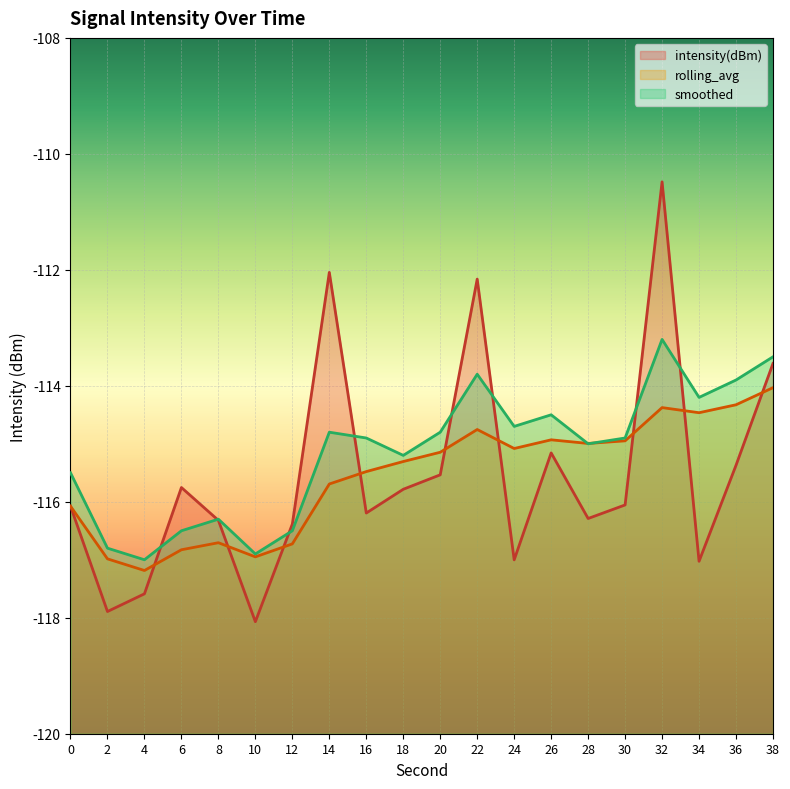

What is the difference between the second highest and second lowest values in the intensity(dBm) series?

5.8